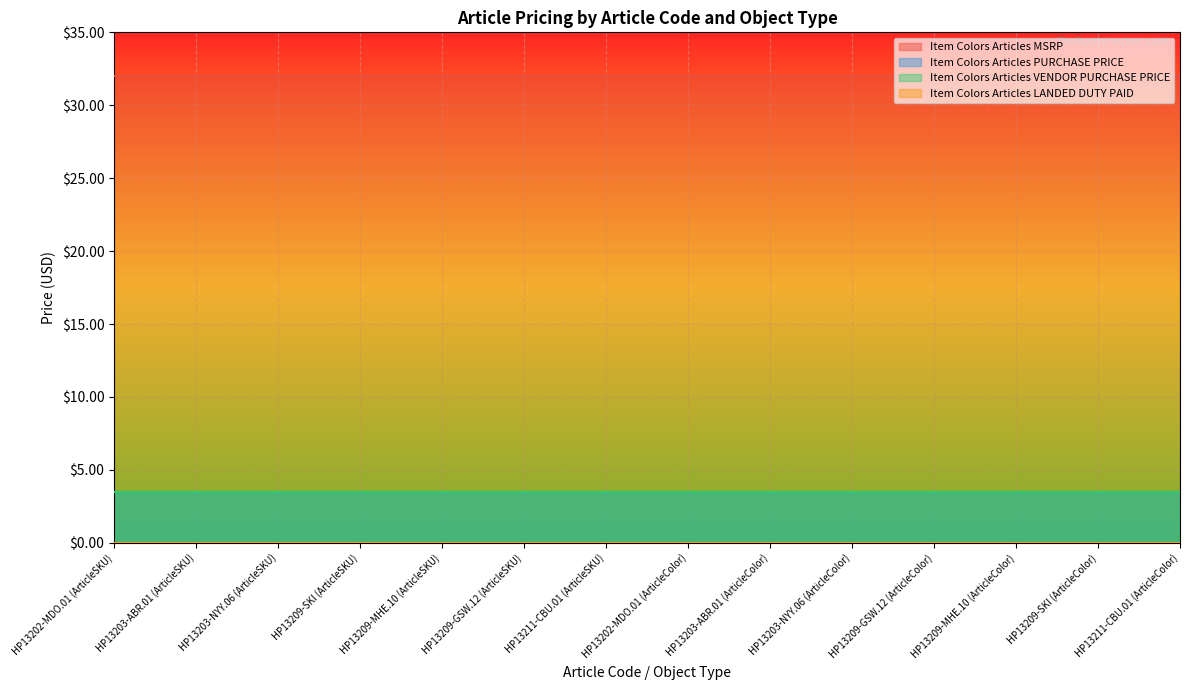

Between HP13203-ABR.01 (ArticleColor) and HP13209-GSW.12 (ArticleColor), which series saw the biggest shift?

Item Colors Articles MSRP